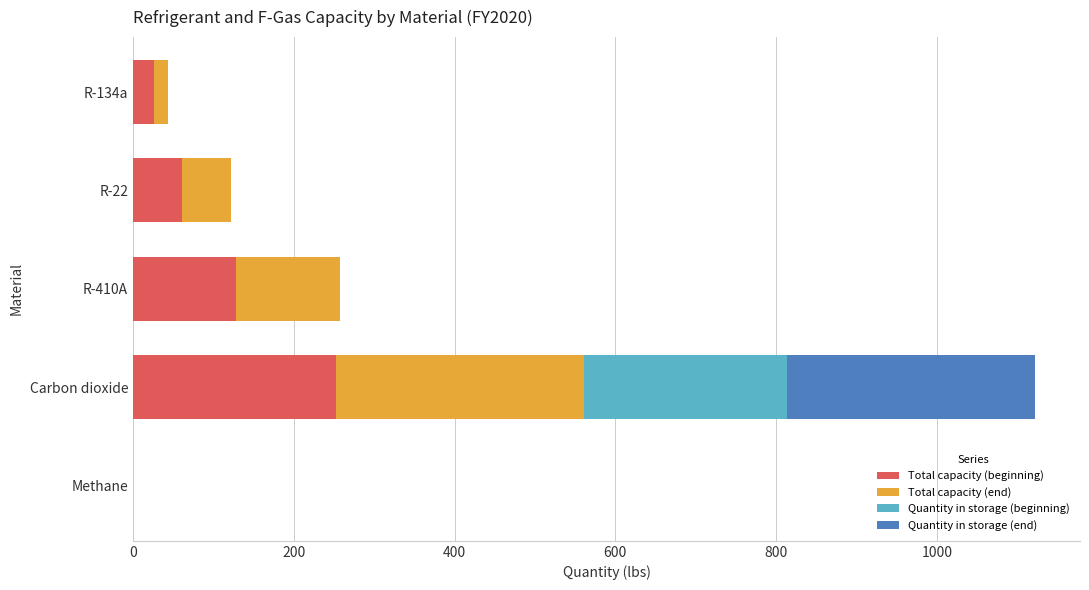

How many data points does each series have?

5